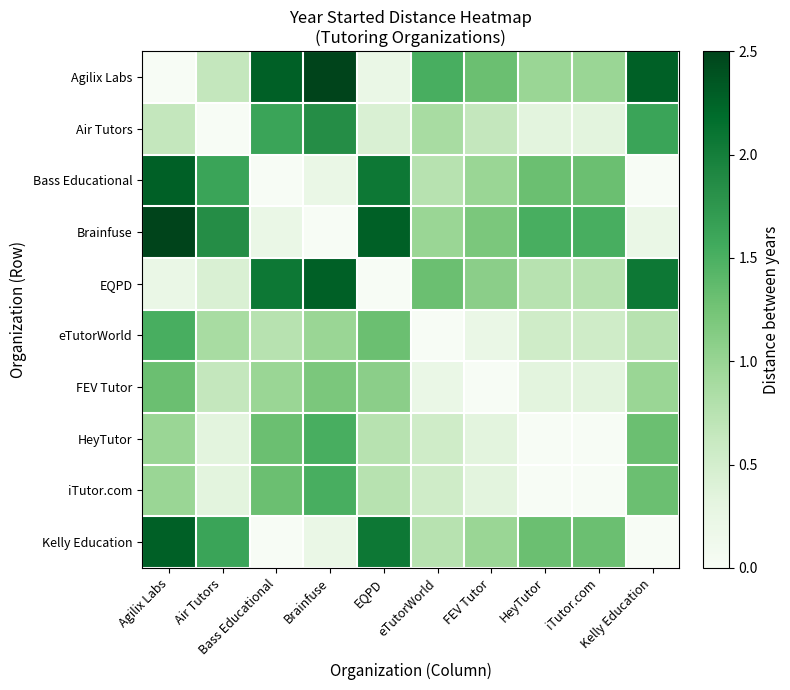

Reading right to left, list all the values displayed in this chart.

Agilix Labs: Kelly Education=2.3	iTutor.com=1.0	HeyTutor=1.0	FEV Tutor=1.3	eTutorWorld=1.5	EQPD=0.2	Brainfuse=2.5	Bass Educational=2.3	Air Tutors=0.7	Agilix Labs=0.0
Air Tutors: Kelly Education=1.6	iTutor.com=0.3	HeyTutor=0.3	FEV Tutor=0.7	eTutorWorld=0.9	EQPD=0.4	Brainfuse=1.8	Bass Educational=1.6	Air Tutors=0.0	Agilix Labs=0.7
Bass Educational: Kelly Education=0.0	iTutor.com=1.3	HeyTutor=1.3	FEV Tutor=1.0	eTutorWorld=0.8	EQPD=2.1	Brainfuse=0.2	Bass Educational=0.0	Air Tutors=1.6	Agilix Labs=2.3
Brainfuse: Kelly Education=0.2	iTutor.com=1.5	HeyTutor=1.5	FEV Tutor=1.2	eTutorWorld=1.0	EQPD=2.3	Brainfuse=0.0	Bass Educational=0.2	Air Tutors=1.8	Agilix Labs=2.5
EQPD: Kelly Education=2.1	iTutor.com=0.8	HeyTutor=0.8	FEV Tutor=1.1	eTutorWorld=1.3	EQPD=0.0	Brainfuse=2.3	Bass Educational=2.1	Air Tutors=0.4	Agilix Labs=0.2
eTutorWorld: Kelly Education=0.8	iTutor.com=0.5	HeyTutor=0.5	FEV Tutor=0.2	eTutorWorld=0.0	EQPD=1.3	Brainfuse=1.0	Bass Educational=0.8	Air Tutors=0.9	Agilix Labs=1.5
FEV Tutor: Kelly Education=1.0	iTutor.com=0.3	HeyTutor=0.3	FEV Tutor=0.0	eTutorWorld=0.2	EQPD=1.1	Brainfuse=1.2	Bass Educational=1.0	Air Tutors=0.7	Agilix Labs=1.3
HeyTutor: Kelly Education=1.3	iTutor.com=0.0	HeyTutor=0.0	FEV Tutor=0.3	eTutorWorld=0.5	EQPD=0.8	Brainfuse=1.5	Bass Educational=1.3	Air Tutors=0.3	Agilix Labs=1.0
iTutor.com: Kelly Education=1.3	iTutor.com=0.0	HeyTutor=0.0	FEV Tutor=0.3	eTutorWorld=0.5	EQPD=0.8	Brainfuse=1.5	Bass Educational=1.3	Air Tutors=0.3	Agilix Labs=1.0
Kelly Education: Kelly Education=0.0	iTutor.com=1.3	HeyTutor=1.3	FEV Tutor=1.0	eTutorWorld=0.8	EQPD=2.1	Brainfuse=0.2	Bass Educational=0.0	Air Tutors=1.6	Agilix Labs=2.3